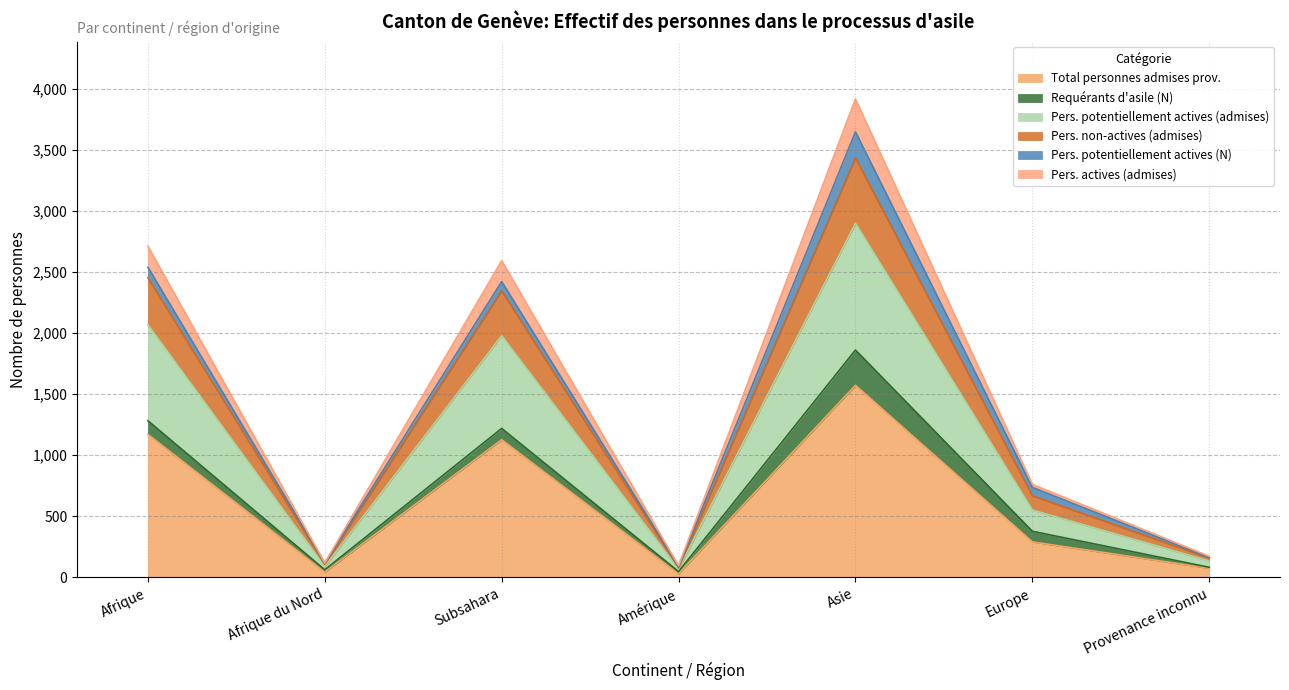

Does the chart display data point markers on the line(s)?

No